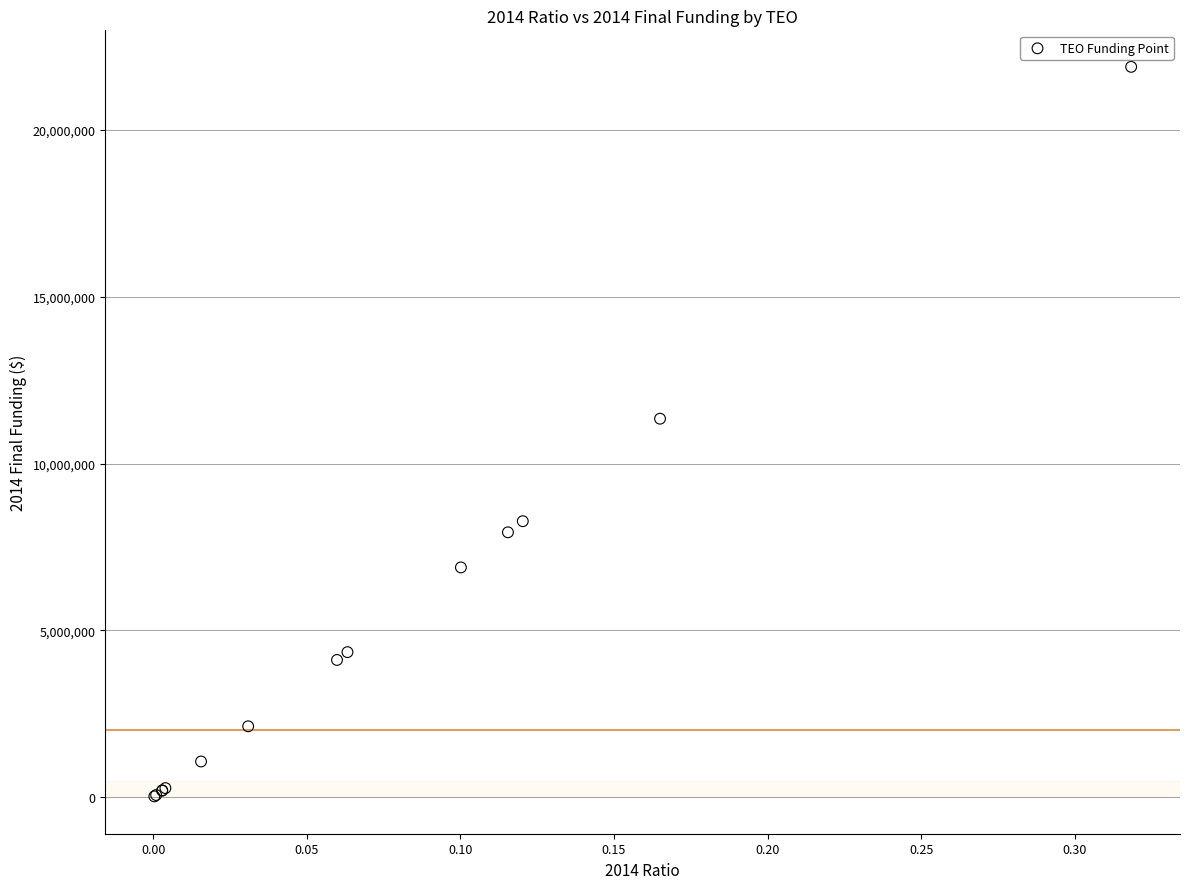

What Y value in the scatter plot is closest to 10956572?

11343527.9